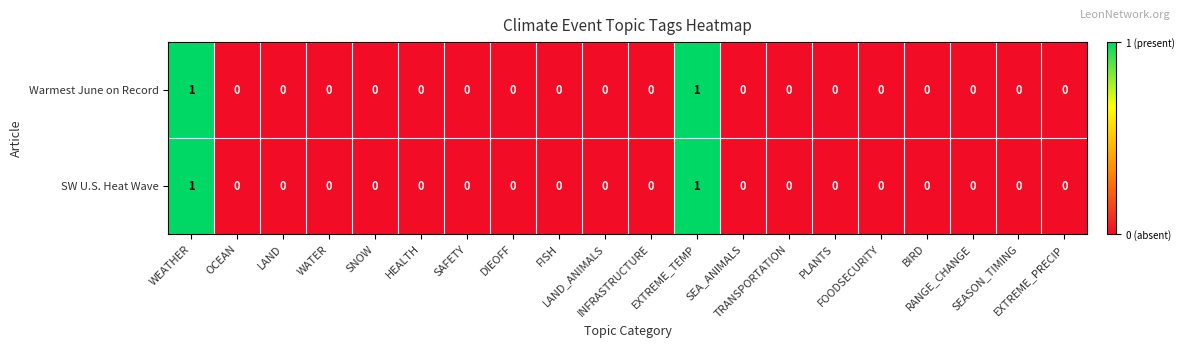

How many Warmest June on Record values are between 0 and 1?

20